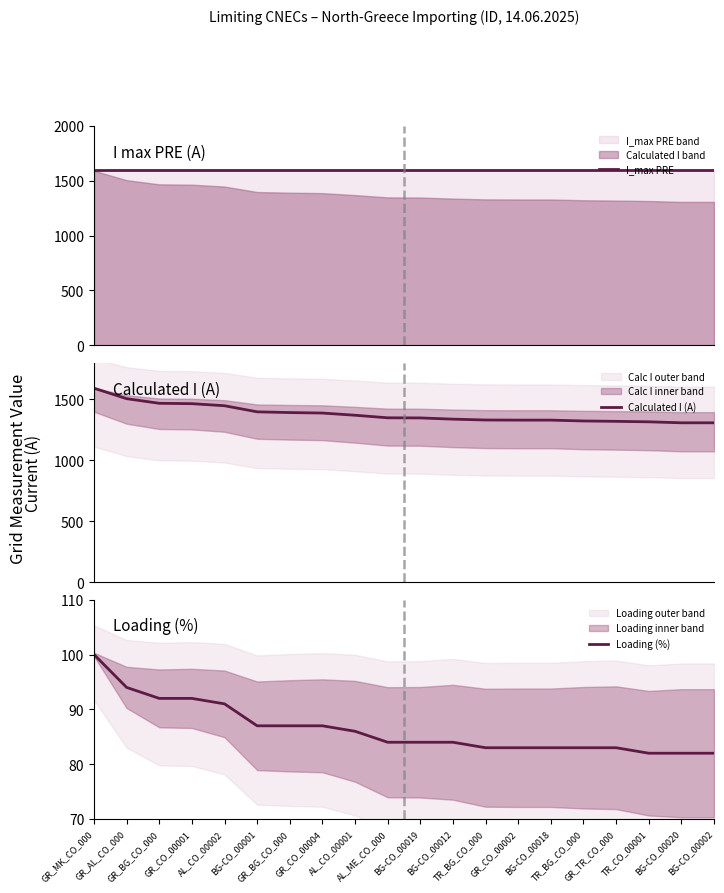

What is the maximum value shown in the chart?

1600